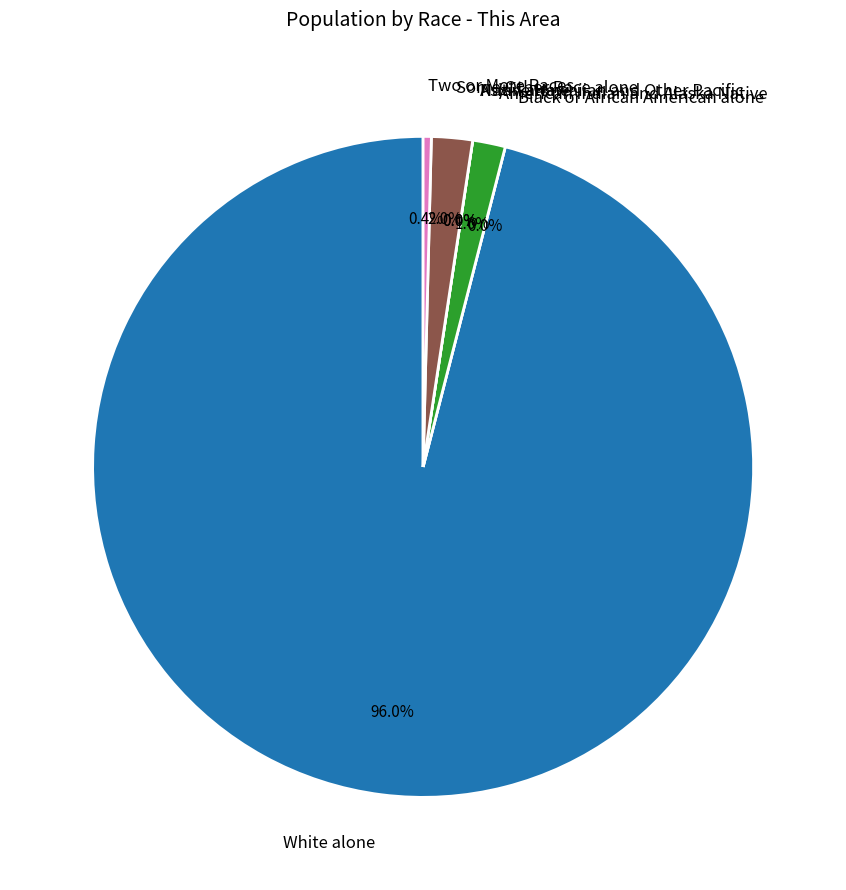

True or false: Some Other Race alone accounts for 1% of the total.

False